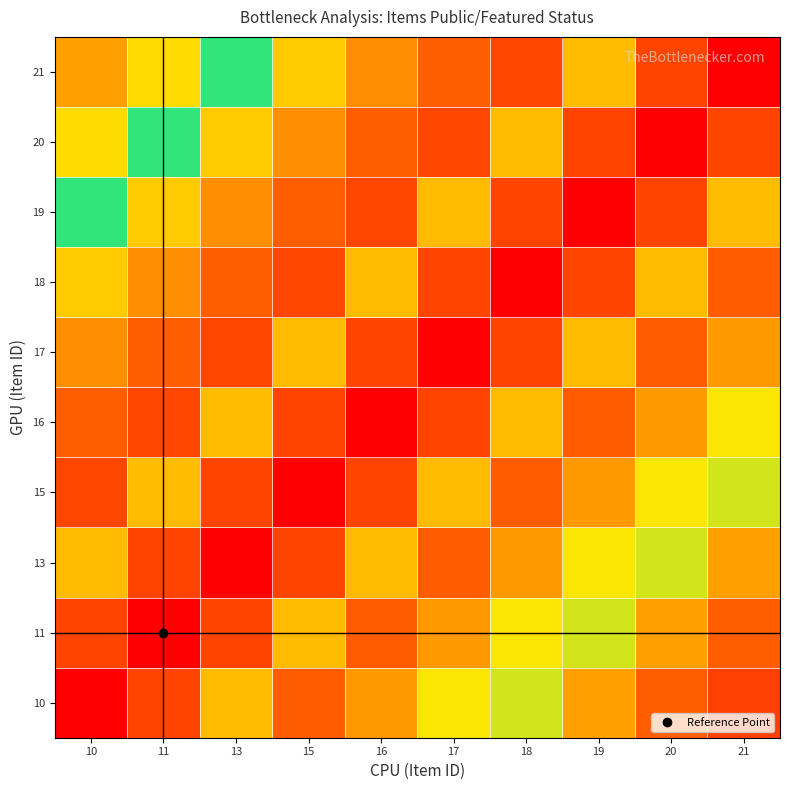

Which label corresponds to the largest value in the chart?

10